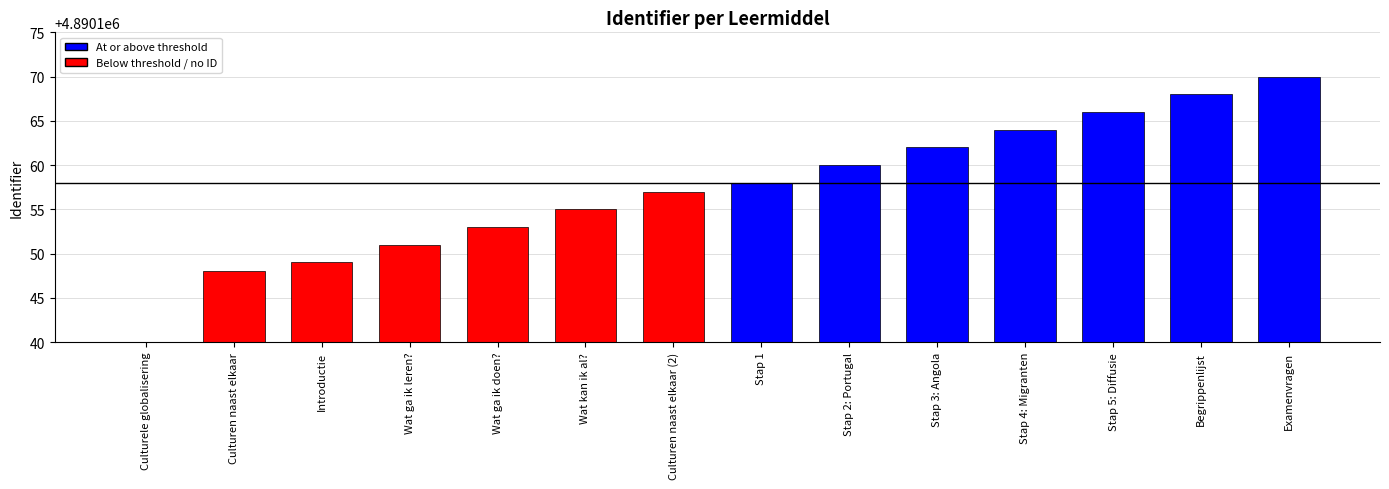

How many distinct data groups are displayed?

1